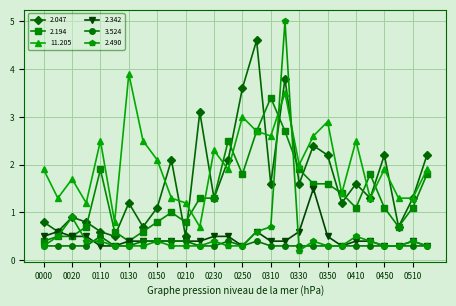

Rank the series by their maximum value, from lowest to highest.

3.524, 2.342, 2.194, 11.205, 2.047, 2.490